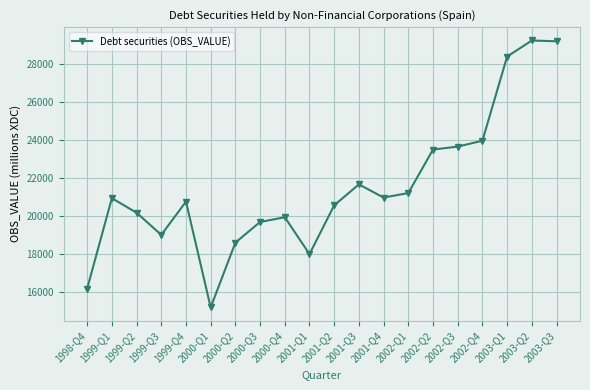

What is the ratio of the value at 2000-Q2 to the value at 2000-Q3?

0.9